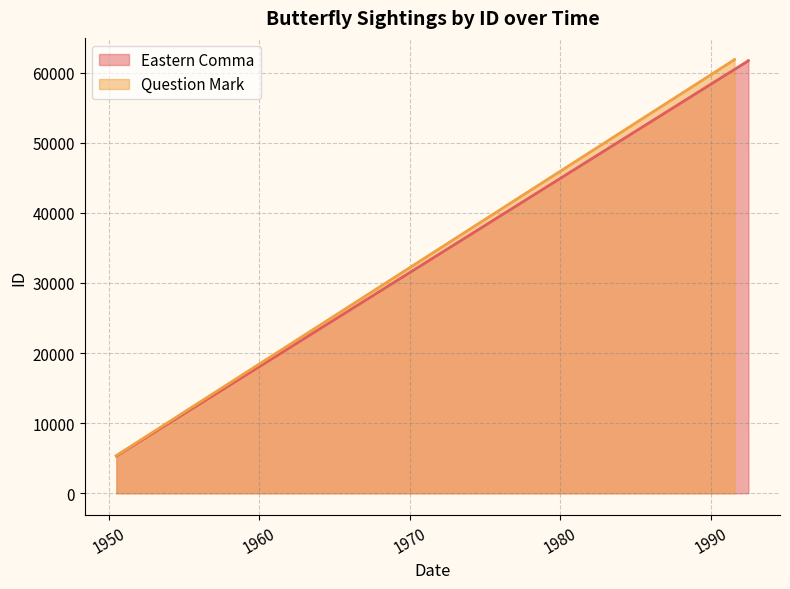

The Question Mark series shows 32779 at 1950-06-30. True or false?

False